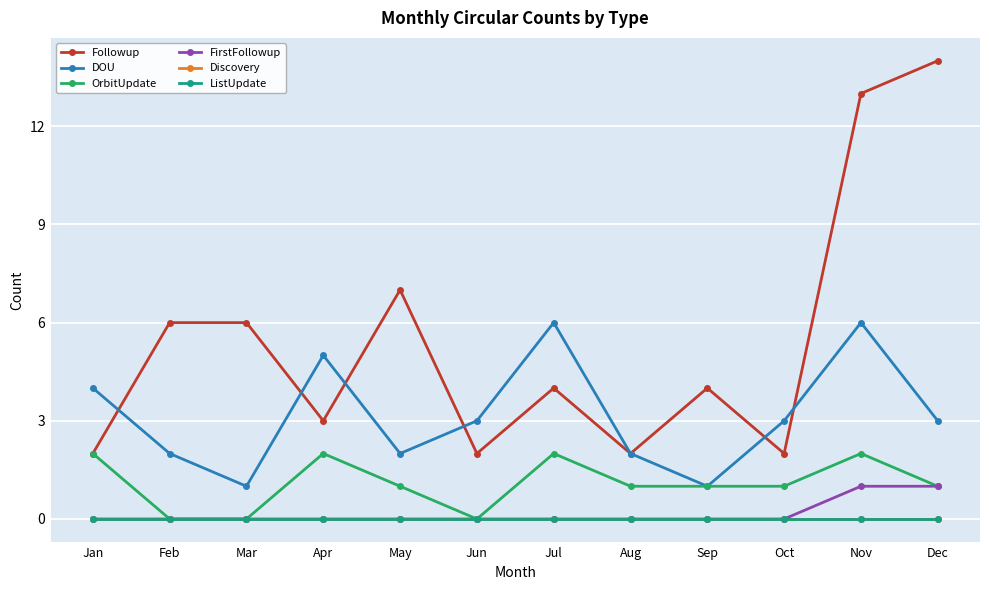

At how many categories does at least one series exceed 12?

2